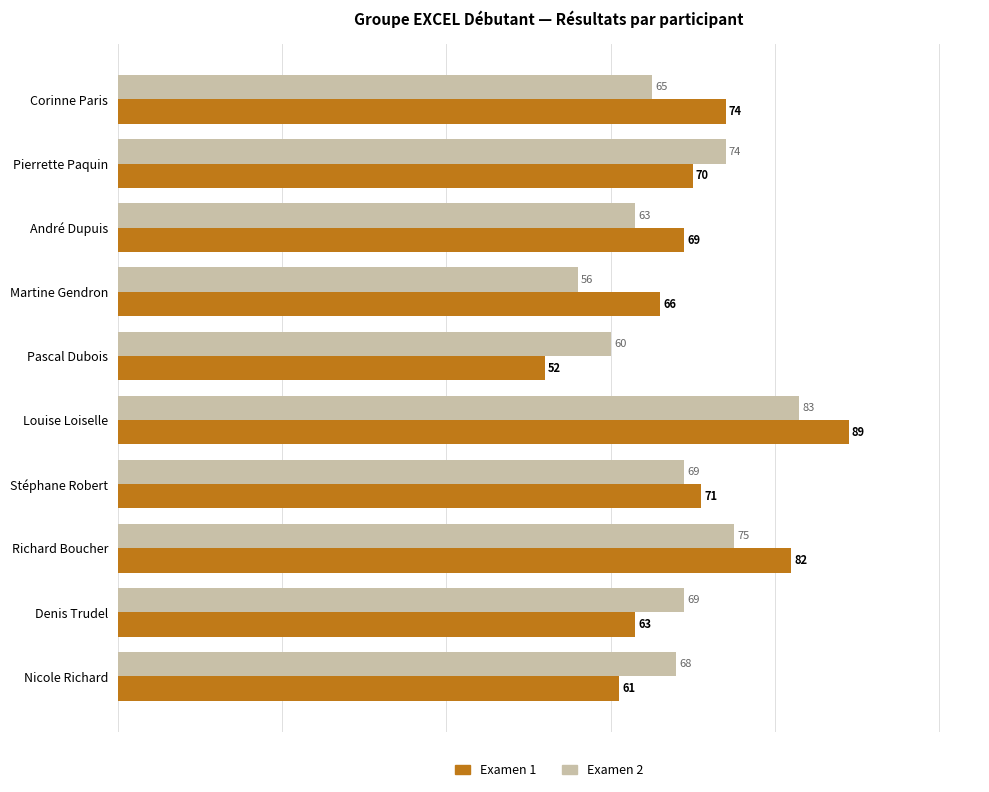

Where is Examen 1 nearest to the value 70?

Pierrette Paquin